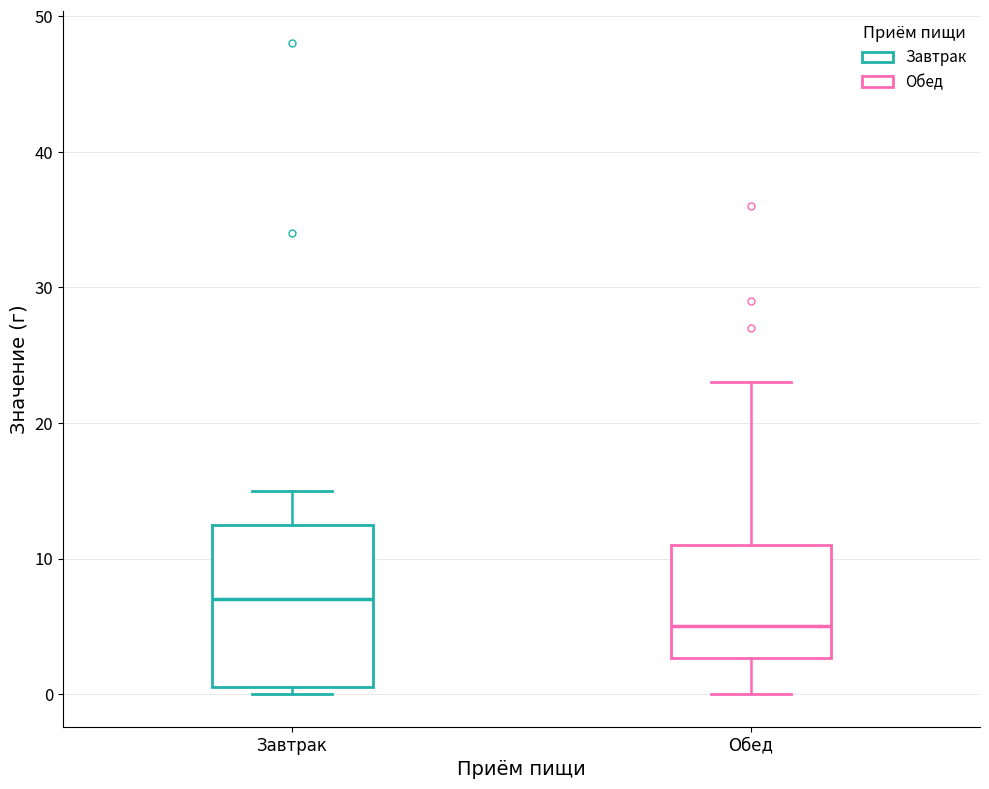

Where is the upper edge of the box for Завтрак on the y-axis? The values are not printed on the chart, so give them approximately, as read against the axis.

13